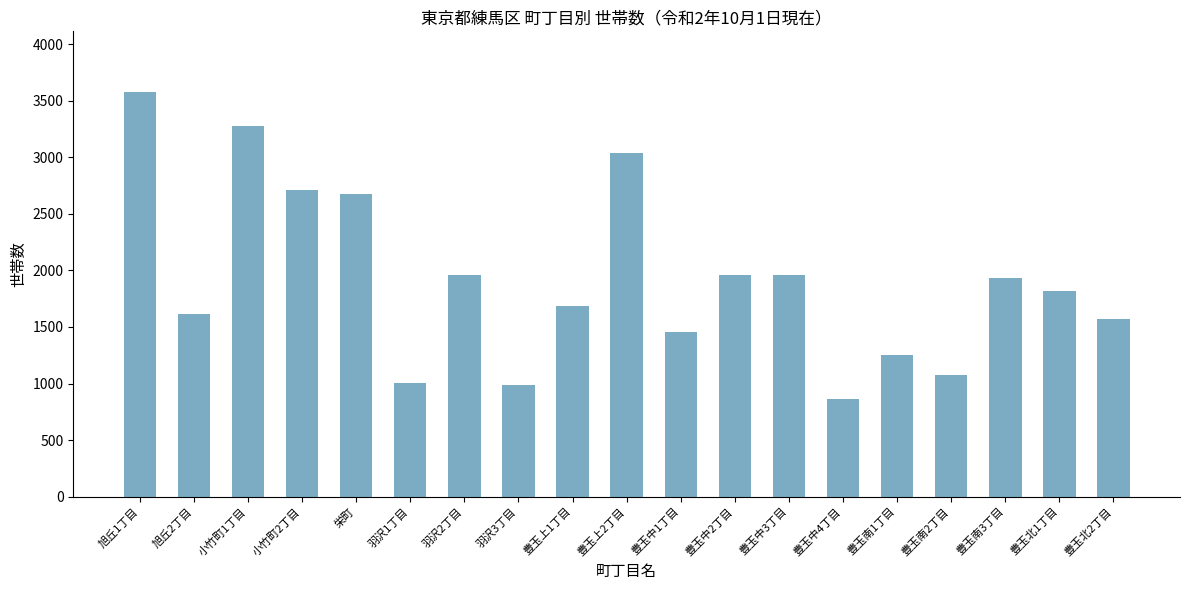

Read the value at 豊玉北1丁目.

1816